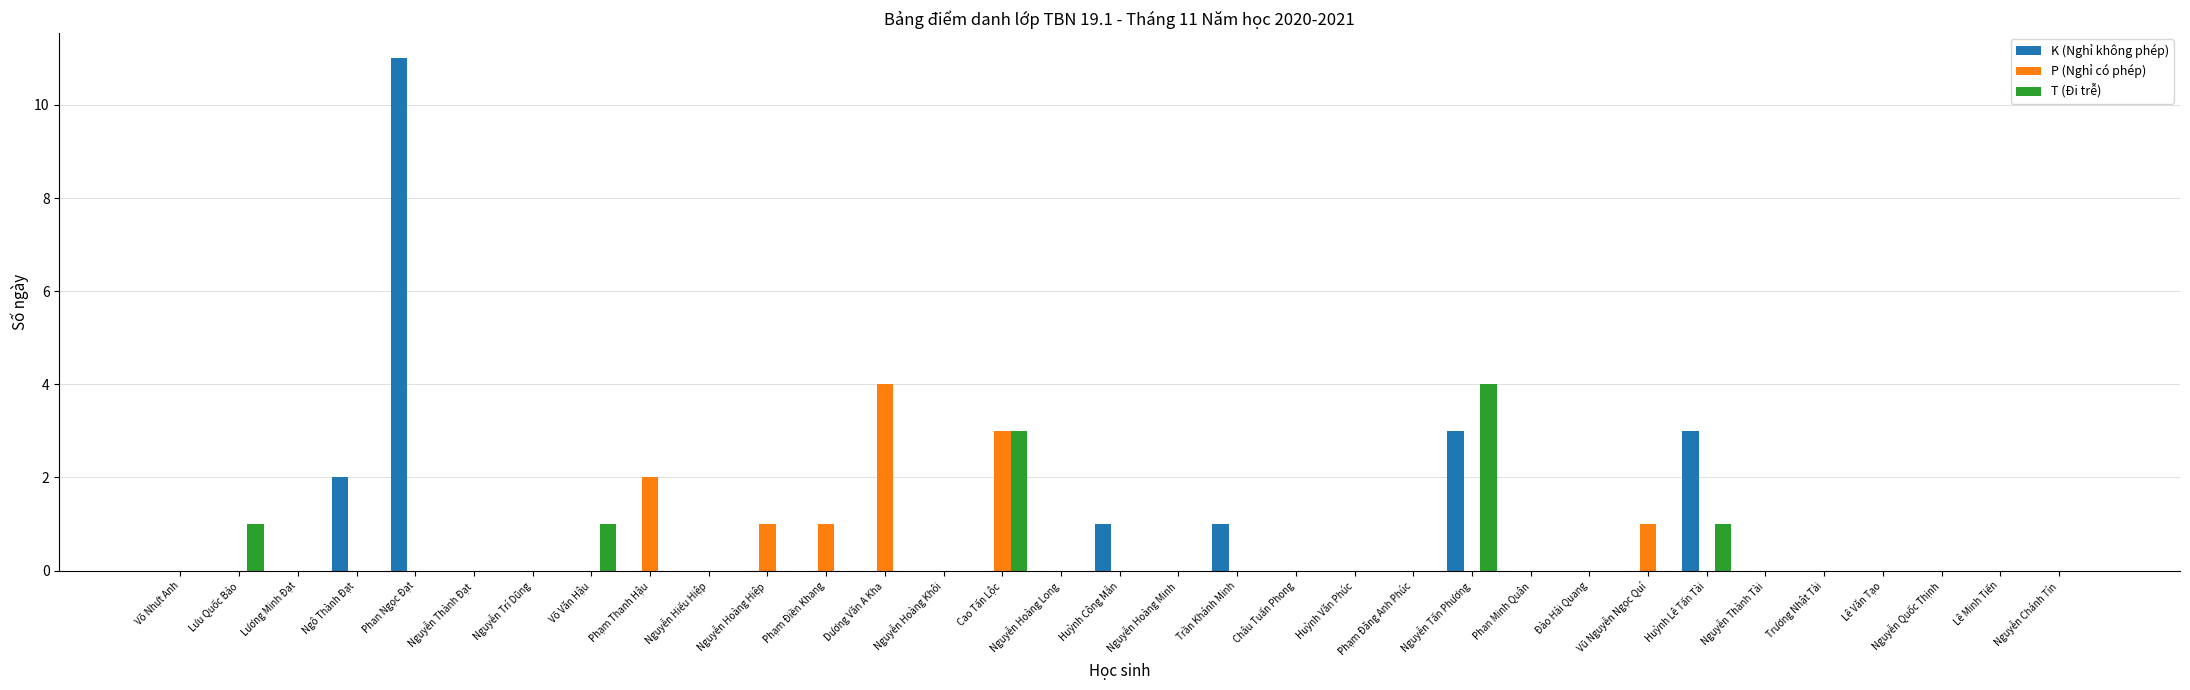

The value of T (Đi trễ) at Nguyễn Hoàng Long is -2. True or false?

False